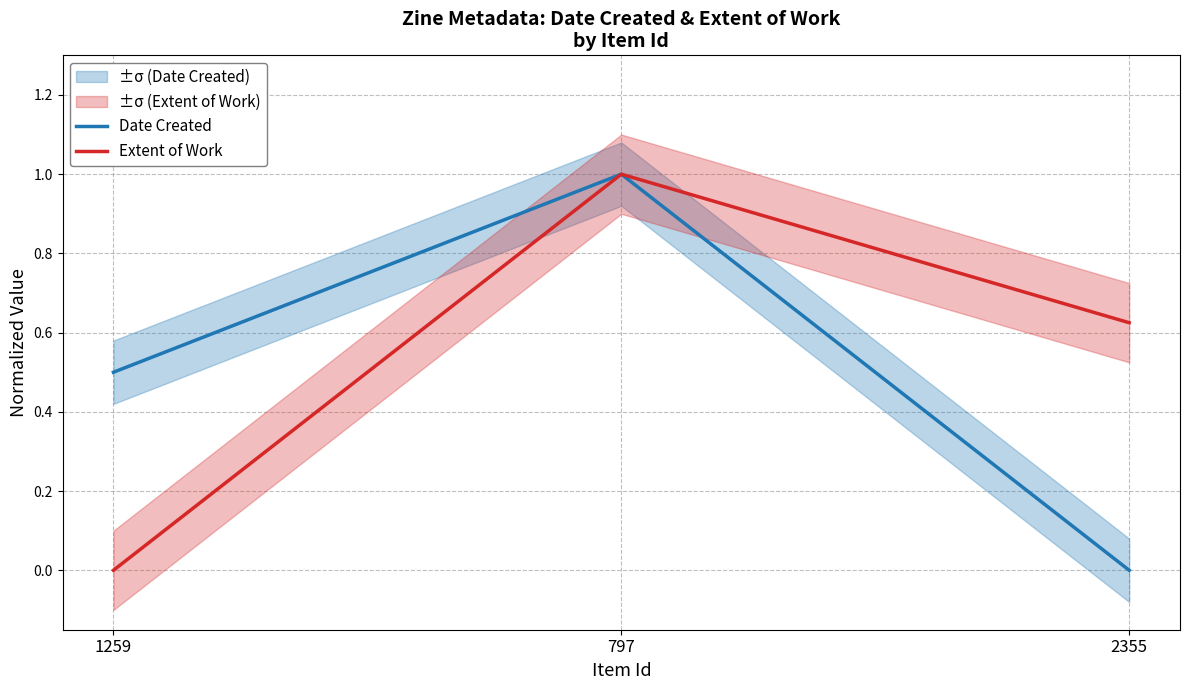

What is the label of the 3rd point from the right?

1259